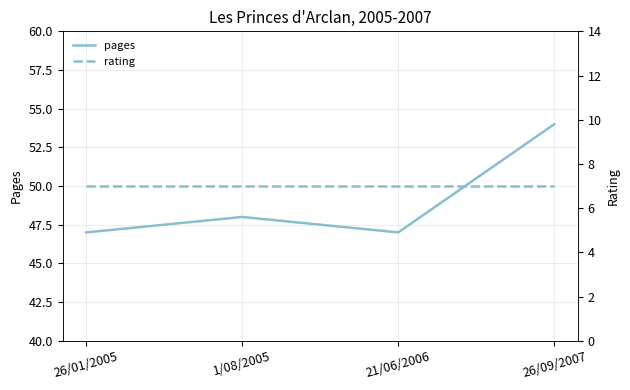

Reading right to left, what are all the values shown in this chart?

pages: 26/09/2007=54	21/06/2006=47	1/08/2005=48	26/01/2005=47
rating: 26/09/2007=7	21/06/2006=7	1/08/2005=7	26/01/2005=7